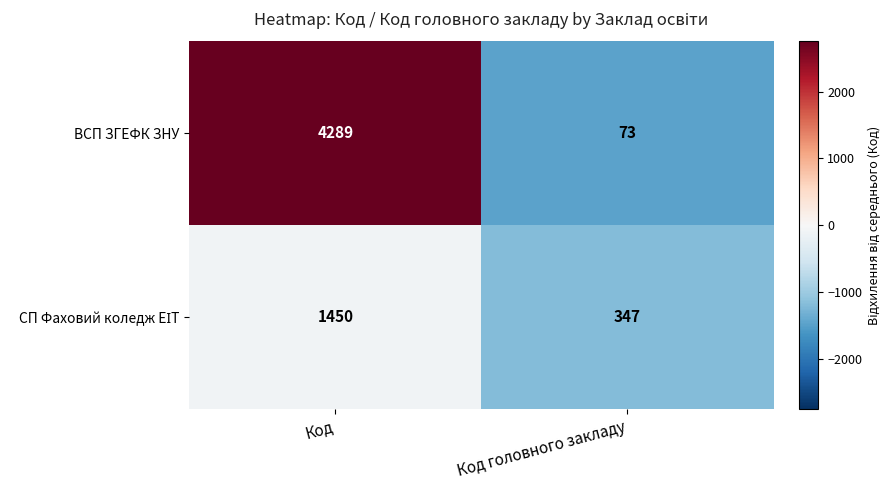

At which category is the sum across all series the highest?

Код